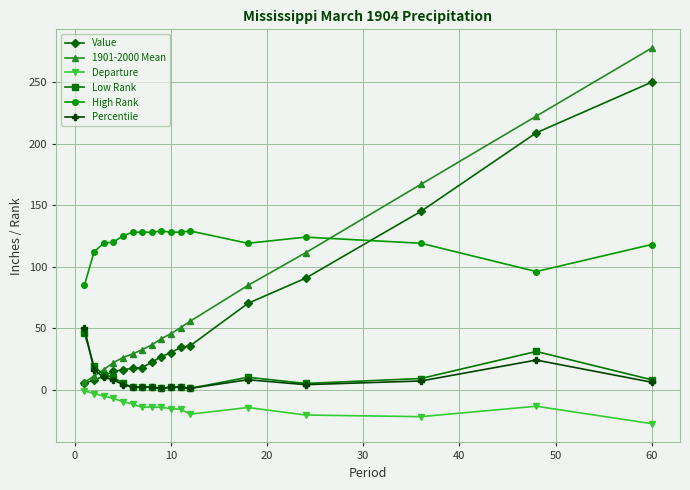

What is the smallest value displayed?

-27.7